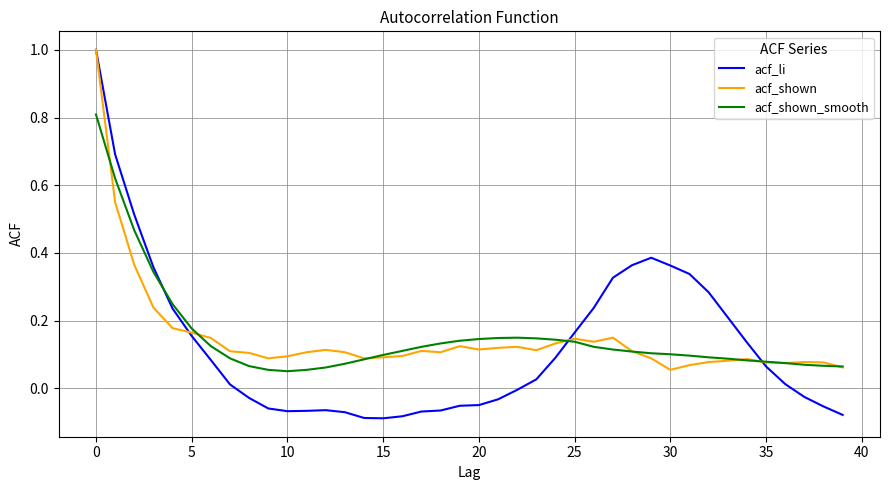

What is the greatest value displayed?

1.0